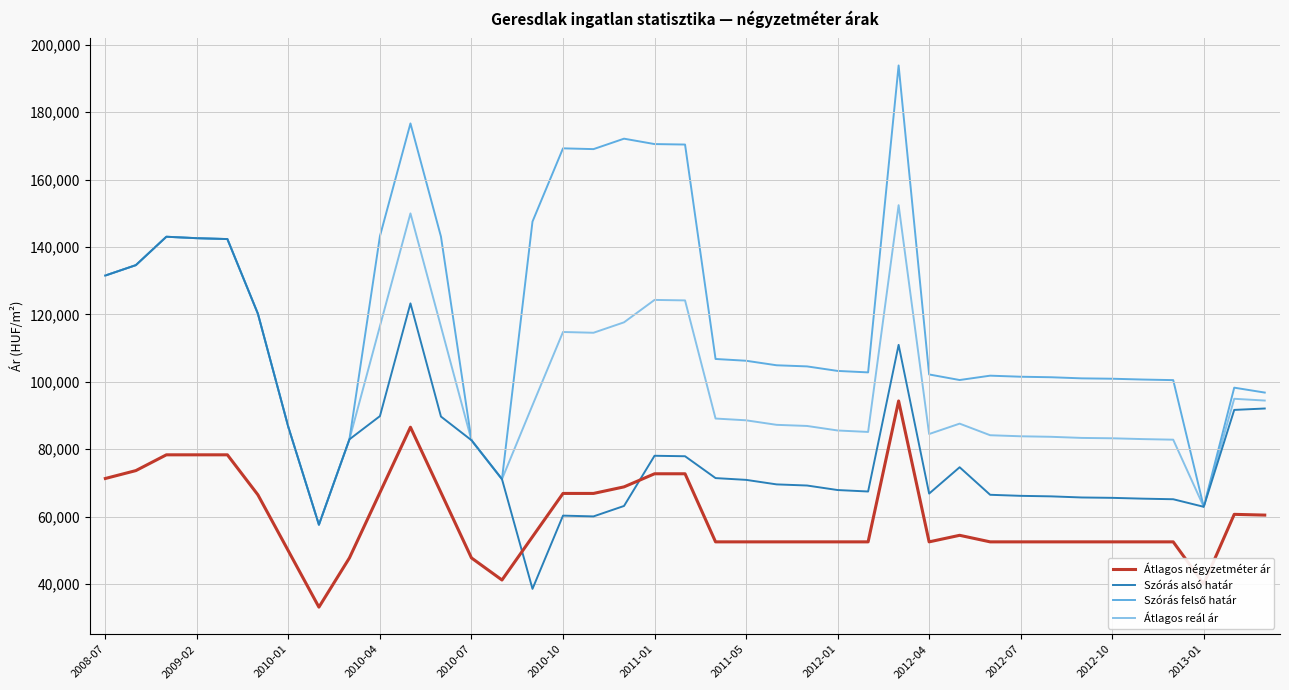

What is the highest value of the Szórás alsó határ series?

143060